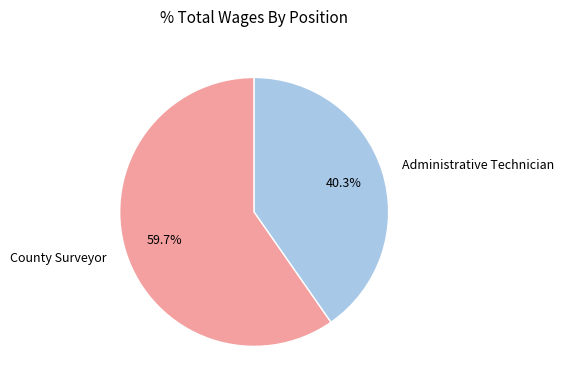

To the nearest percent, what is the average slice percentage?

50%